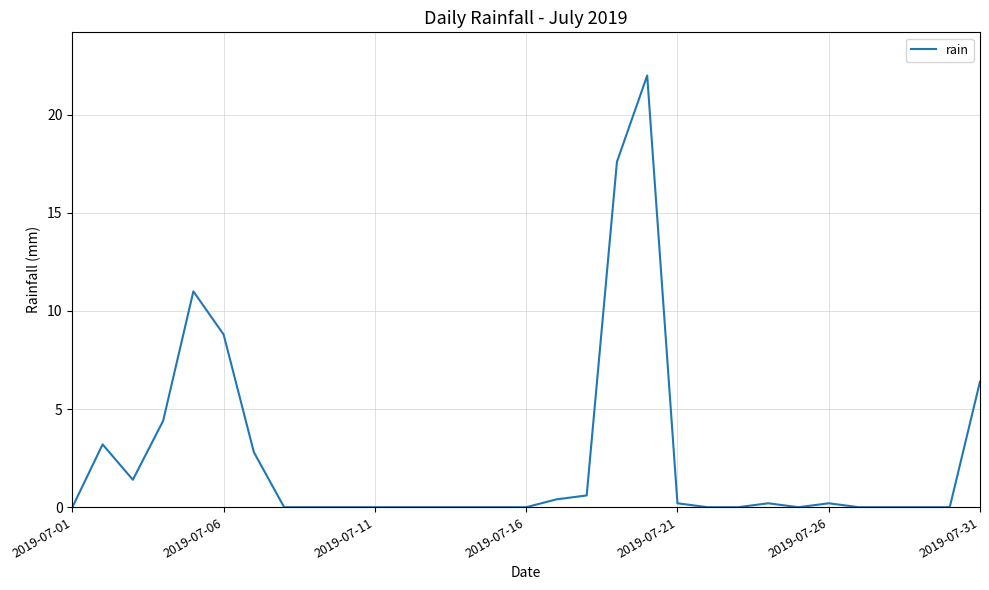

What is the sum of all values?

79.2